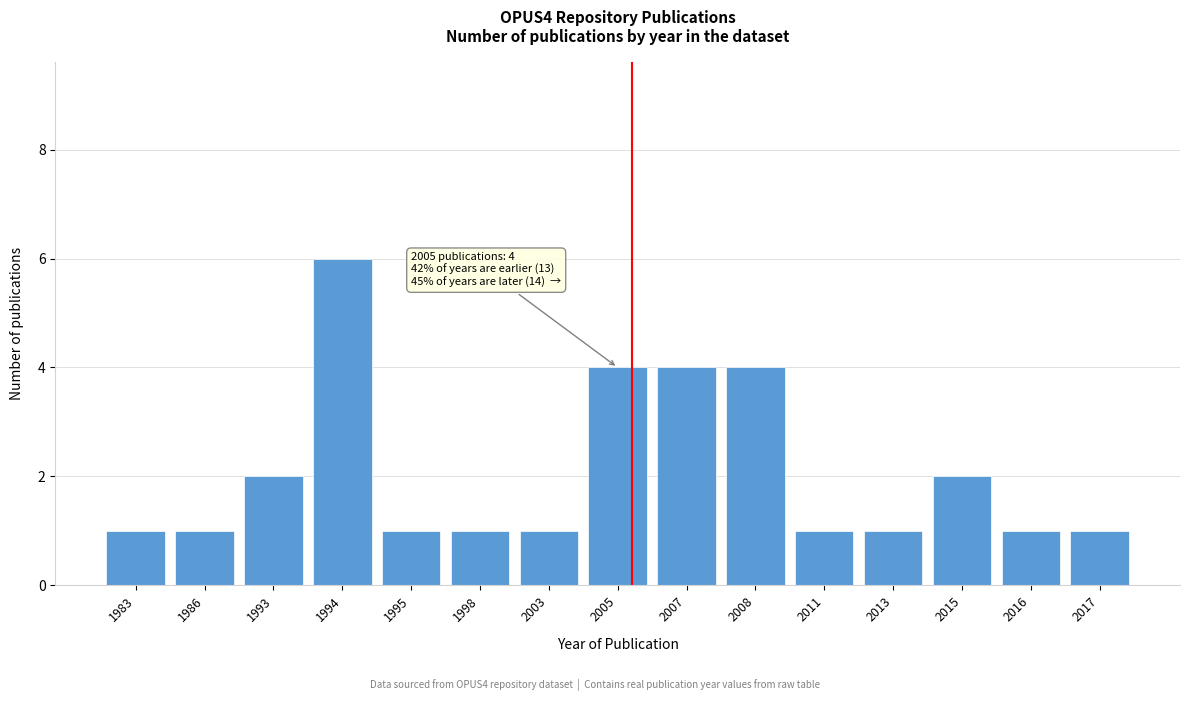

Reading left to right, what are all the values shown in this chart?

1983=1	1986=1	1993=2	1994=6	1995=1	1998=1	2003=1	2005=4	2007=4	2008=4	2011=1	2013=1	2015=2	2016=1	2017=1